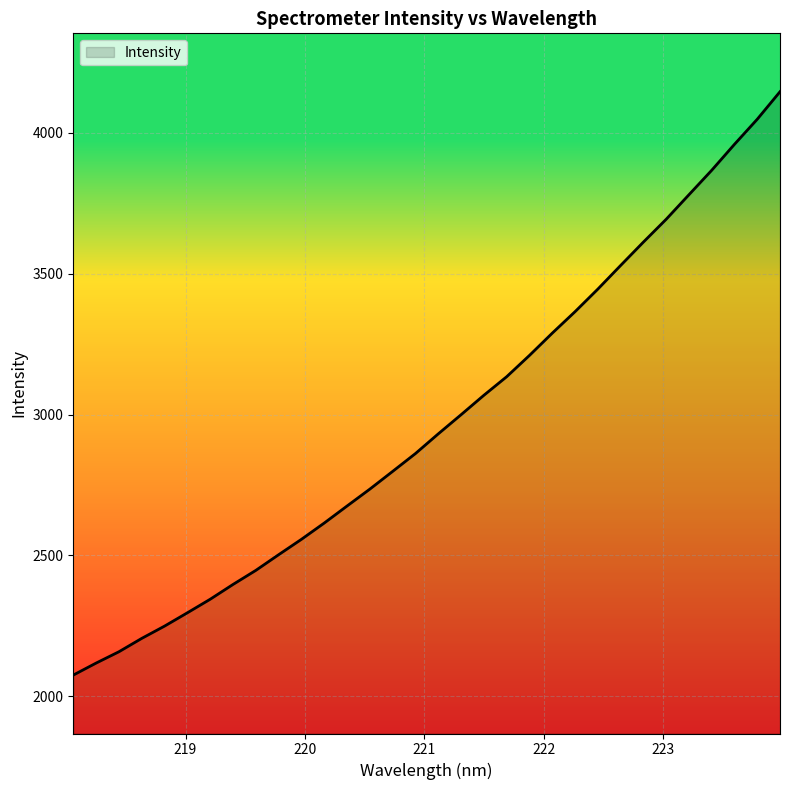

What is the smallest value displayed?

2074.7